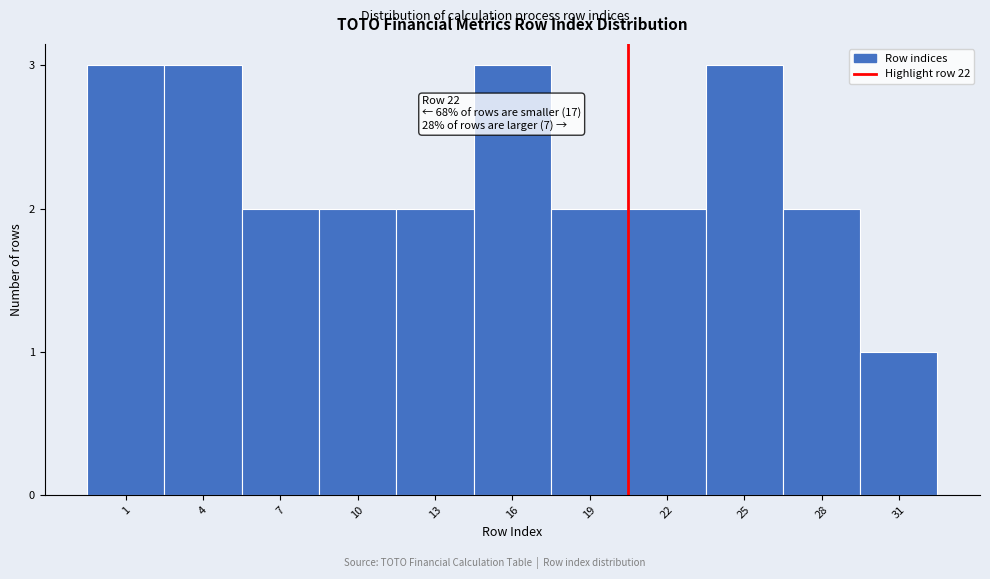

Reading right to left, transcribe all the data shown in this chart.

31=1	28=2	25=3	22=2	19=2	16=3	13=2	10=2	7=2	4=3	1=3